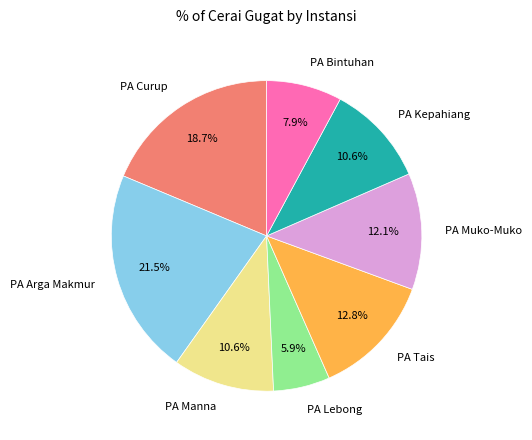

The PA Lebong slice represents 6% of the pie. True or false?

True